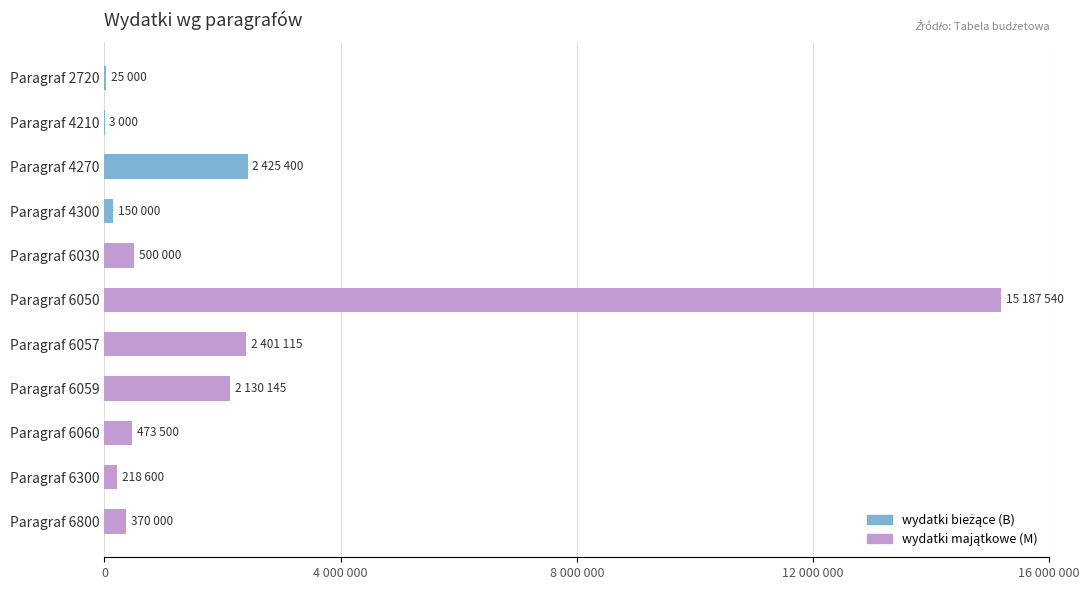

What is the value of the 2nd bar from the left?

3000.0